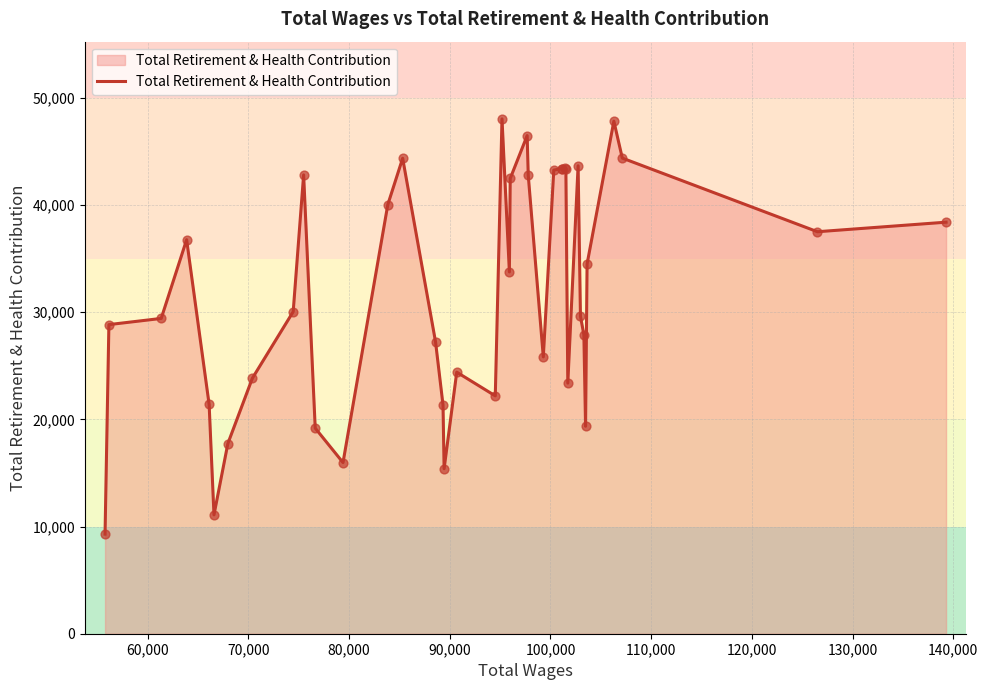

What is the minimum value shown in the chart?

9296